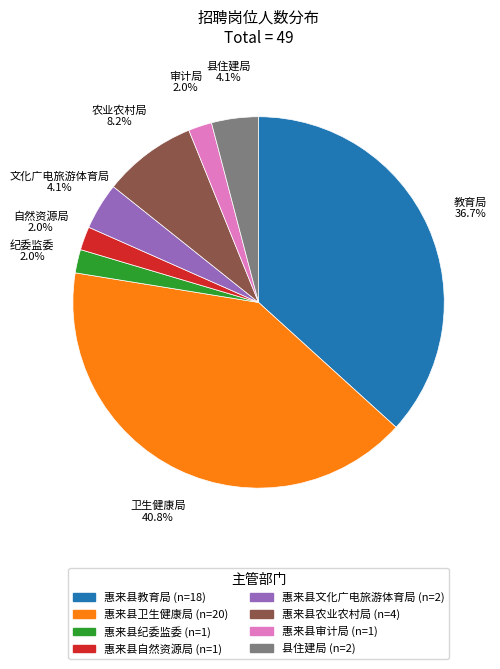

How many slices are in this pie chart?

8